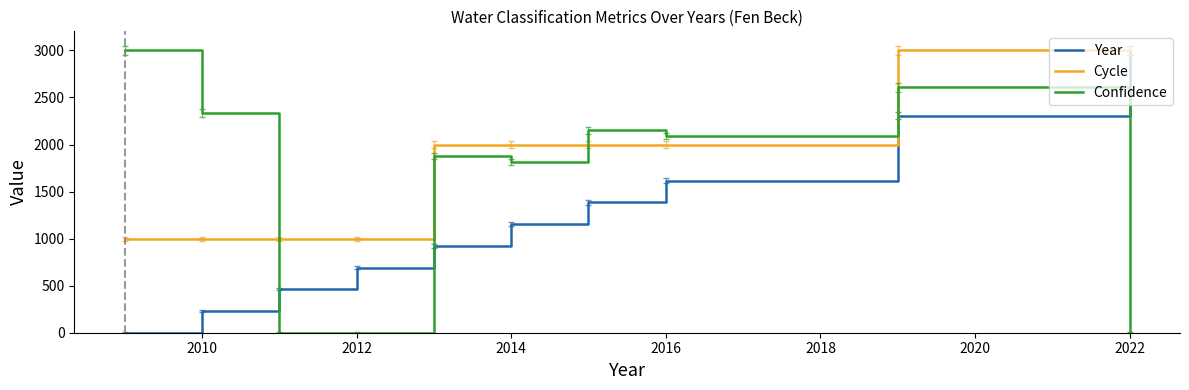

What is the difference between the maximum and second lowest values in the Year series?

2769.2